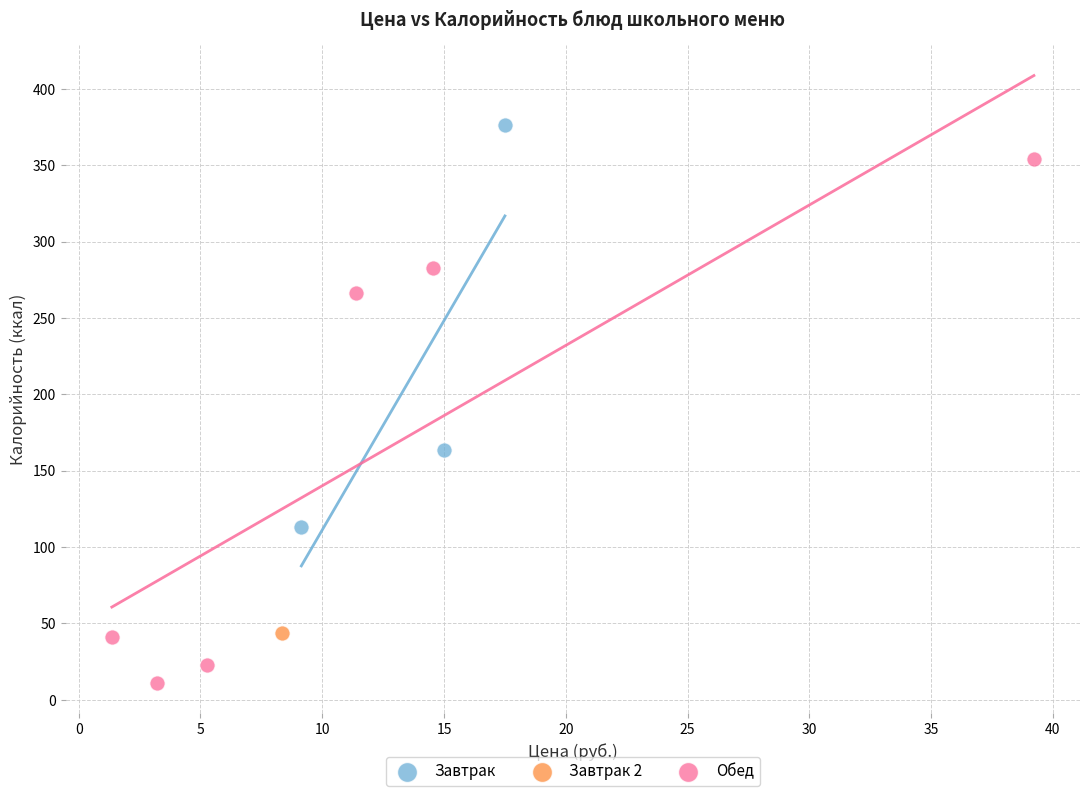

What are all the series names shown in the legend?

Завтрак, Завтрак 2, Обед